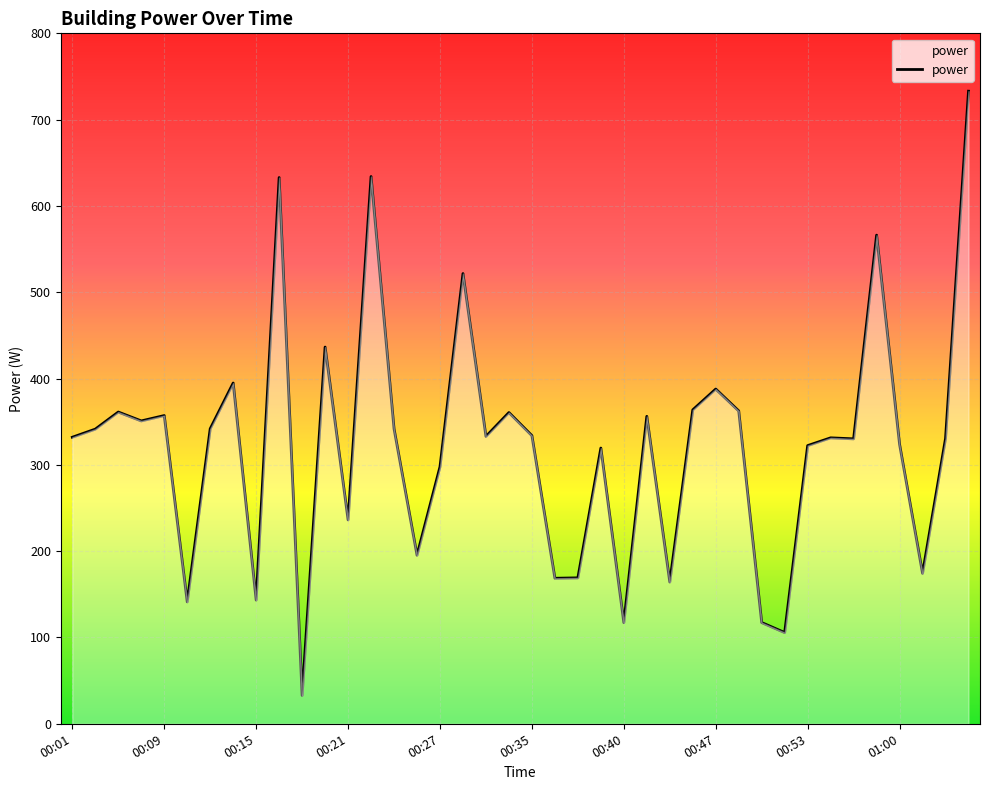

What is the maximum value shown in the chart?

733.0